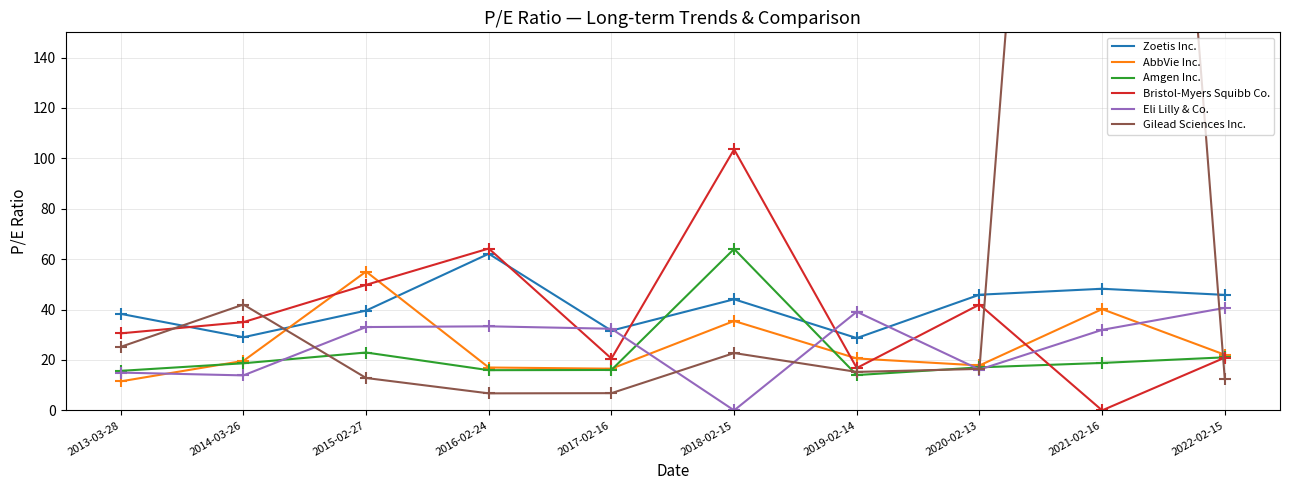

The AbbVie Inc. series shows 16.5 at 2017-02-16. True or false?

True